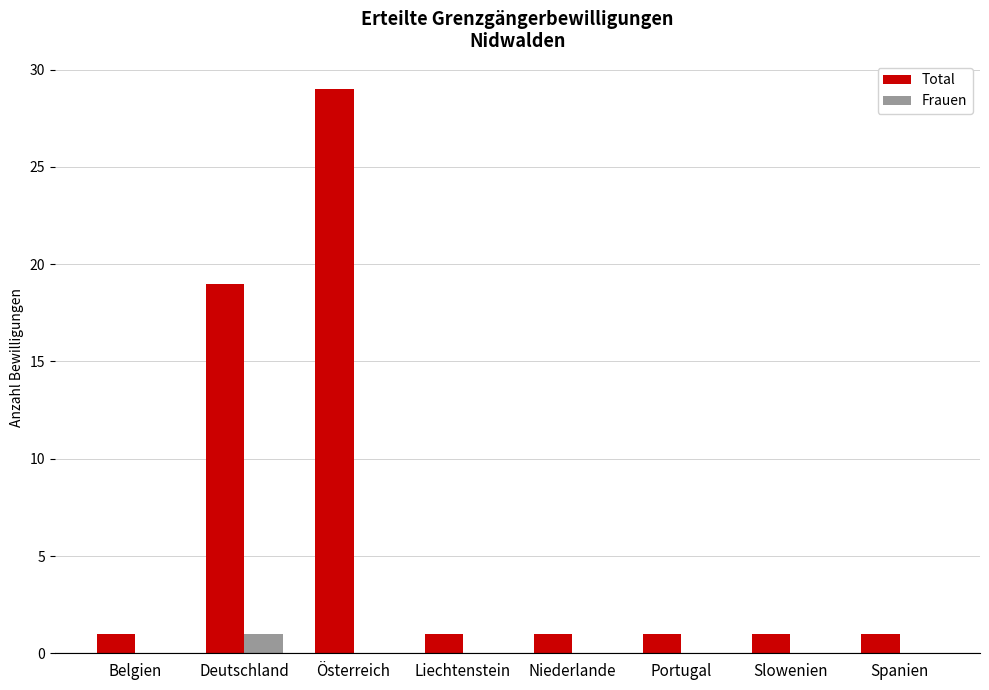

Which category has the highest value in the Frauen series?

Deutschland